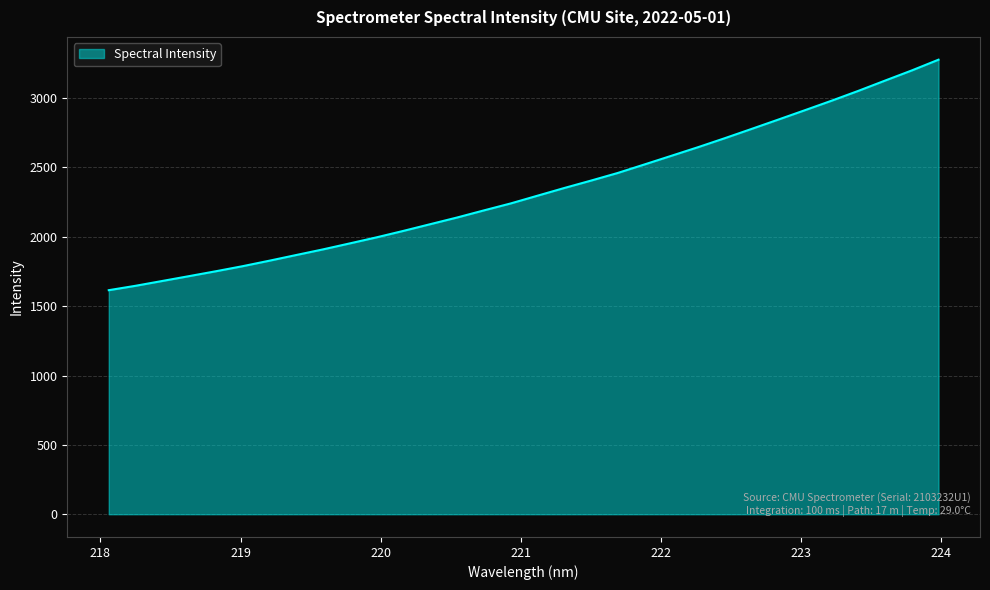

What is the difference between the maximum and minimum values?

1661.9